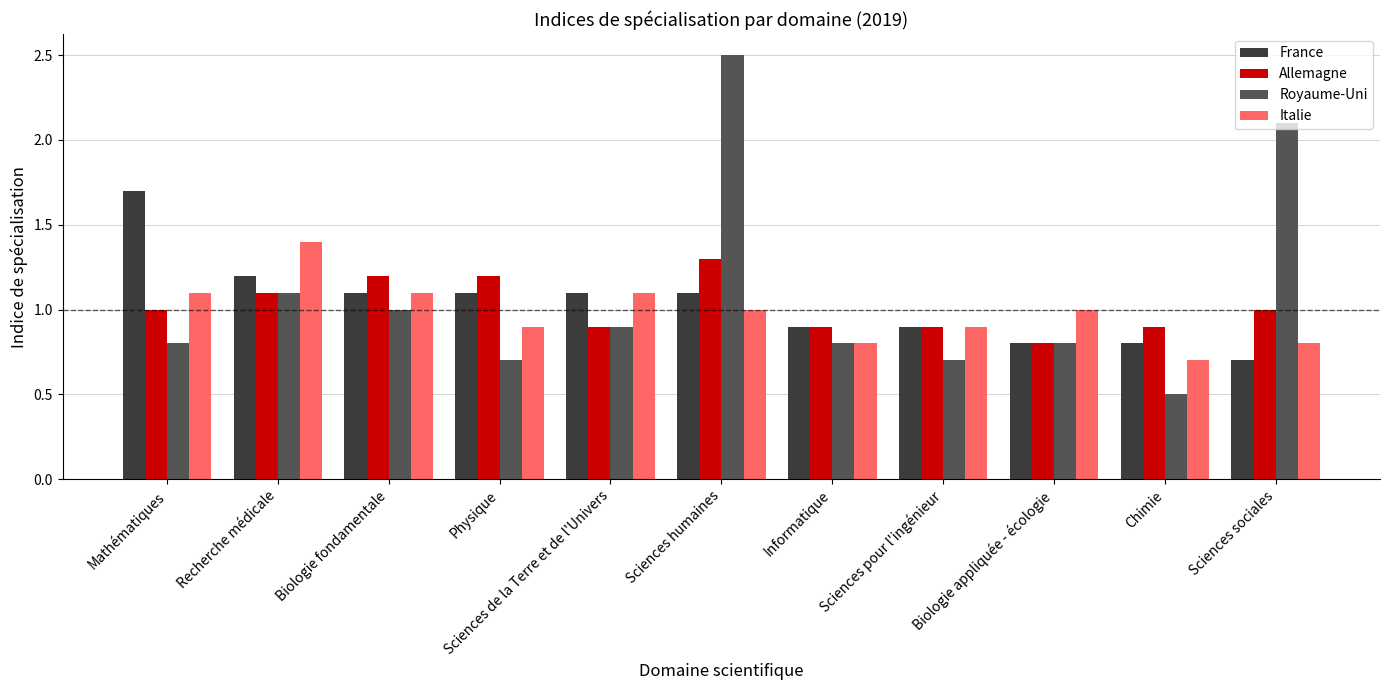

Reading right to left, what are all the values shown in this chart?

France: Sciences sociales=0.7	Chimie=0.8	Biologie appliquée - écologie=0.8	Sciences pour l'ingénieur=0.9	Informatique=0.9	Sciences humaines=1.1	Sciences de la Terre et de l'Univers=1.1	Physique=1.1	Biologie fondamentale=1.1	Recherche médicale=1.2	Mathématiques=1.7
Allemagne: Sciences sociales=1.0	Chimie=0.9	Biologie appliquée - écologie=0.8	Sciences pour l'ingénieur=0.9	Informatique=0.9	Sciences humaines=1.3	Sciences de la Terre et de l'Univers=0.9	Physique=1.2	Biologie fondamentale=1.2	Recherche médicale=1.1	Mathématiques=1.0
Royaume-Uni: Sciences sociales=2.1	Chimie=0.5	Biologie appliquée - écologie=0.8	Sciences pour l'ingénieur=0.7	Informatique=0.8	Sciences humaines=2.5	Sciences de la Terre et de l'Univers=0.9	Physique=0.7	Biologie fondamentale=1.0	Recherche médicale=1.1	Mathématiques=0.8
Italie: Sciences sociales=0.8	Chimie=0.7	Biologie appliquée - écologie=1.0	Sciences pour l'ingénieur=0.9	Informatique=0.8	Sciences humaines=1.0	Sciences de la Terre et de l'Univers=1.1	Physique=0.9	Biologie fondamentale=1.1	Recherche médicale=1.4	Mathématiques=1.1